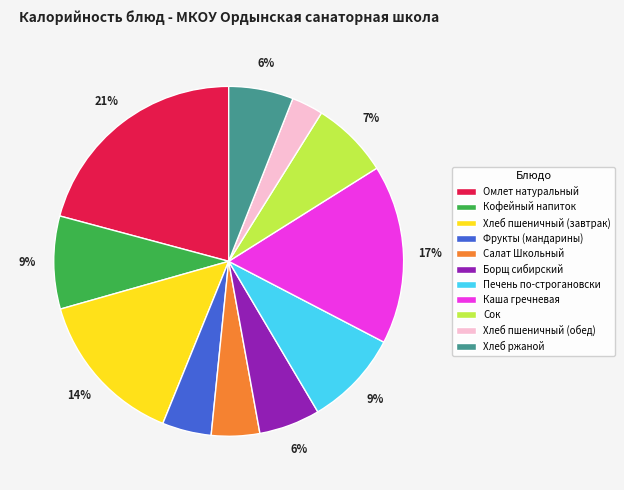

Do Фрукты (мандарины) and Кофейный напиток together represent more than half of the pie?

No